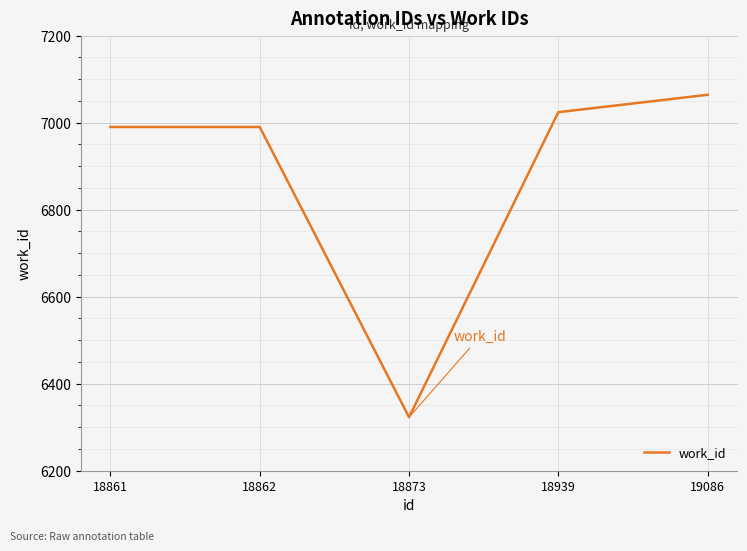

What value does the data have at 18873?

6323